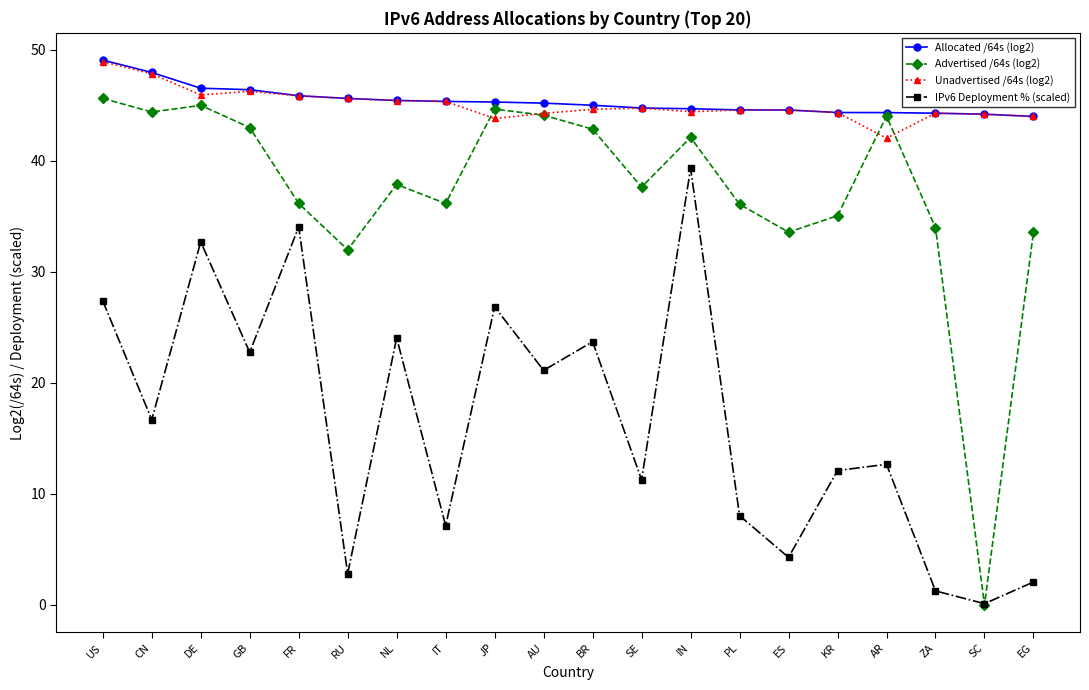

Is it true that Unadvertised /64s (log2) equals 44.6 at ES?

True